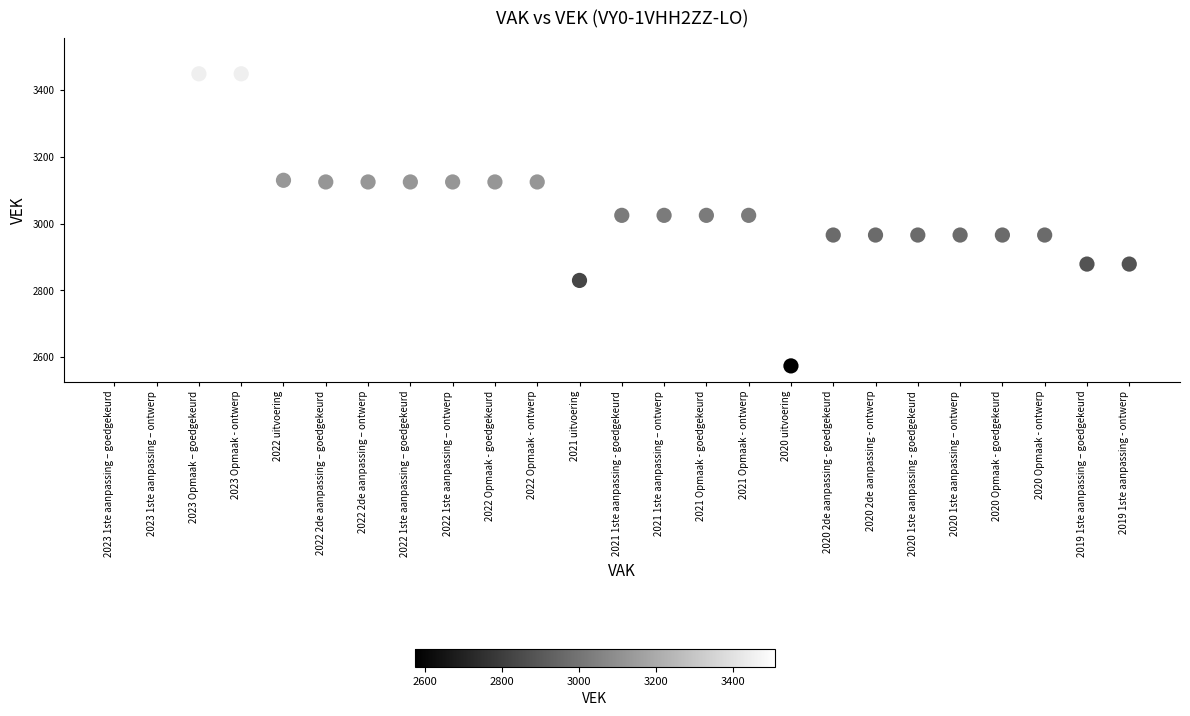

What is the range of Y values (max minus min)?

936